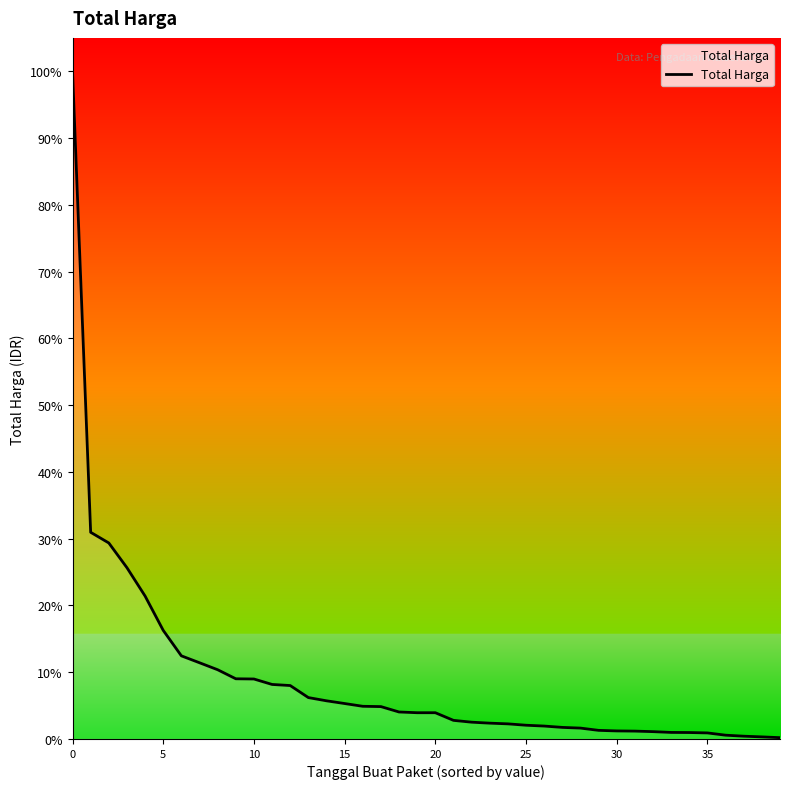

True or false: the data has more than 2 interior local peaks.

False